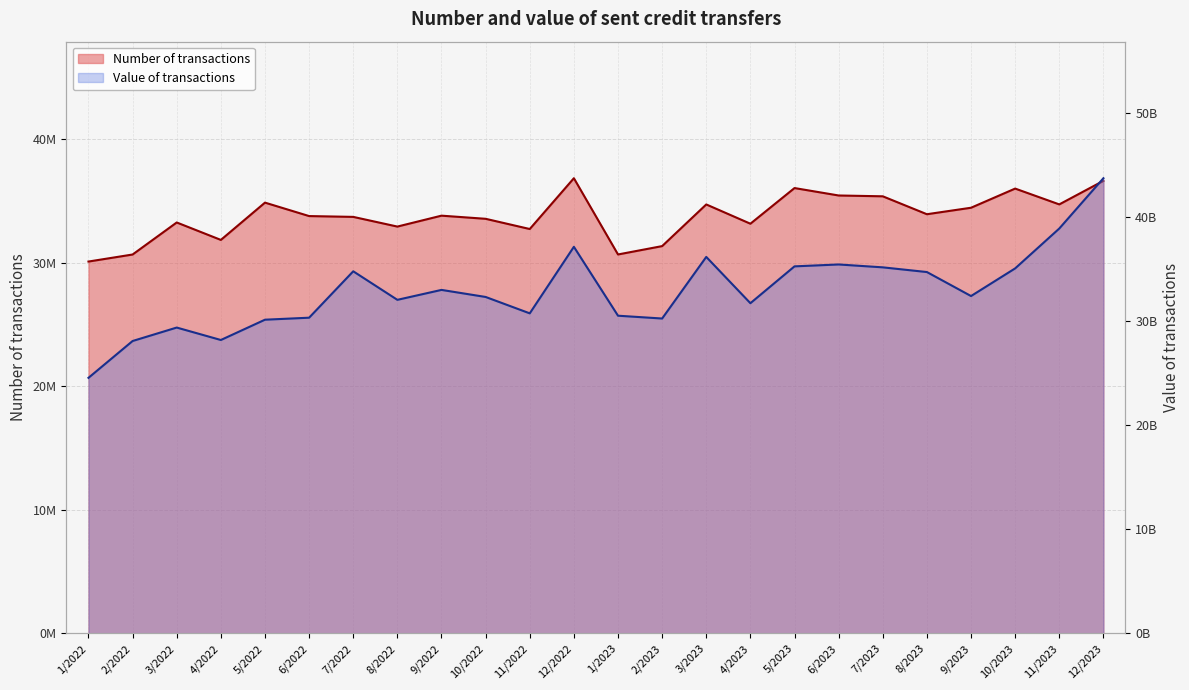

Where does the Number of transactions series first go above 33822210?

5/2022